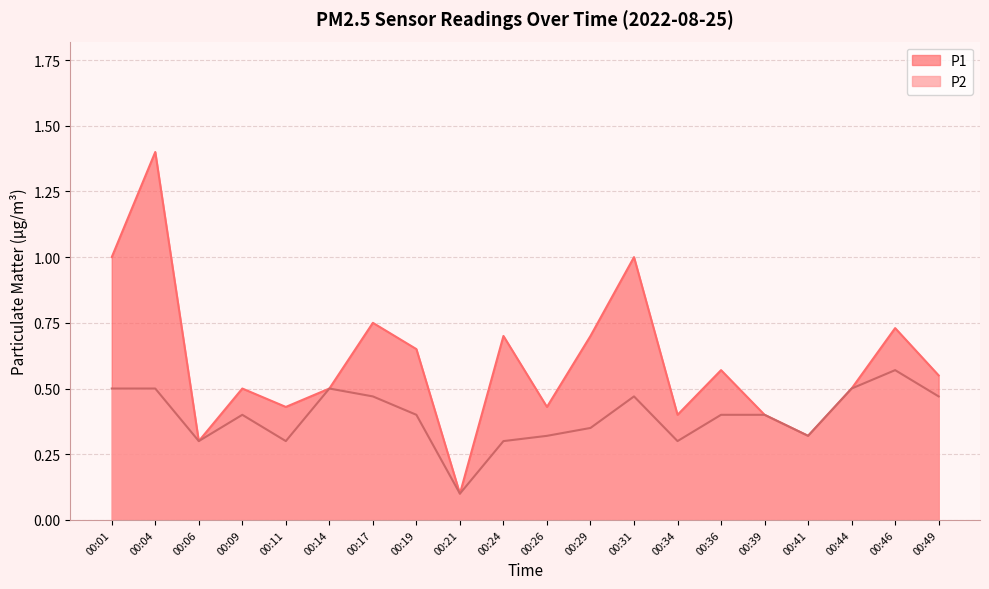

True or false: P1 has a value of 0.5 at 00:06.

False